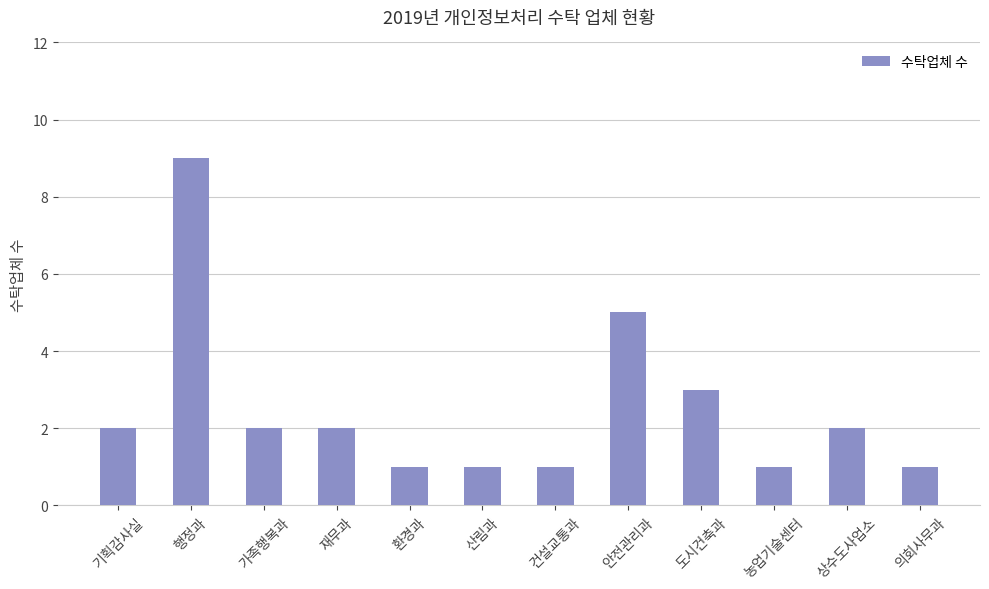

What is the minimum value shown in the chart?

1